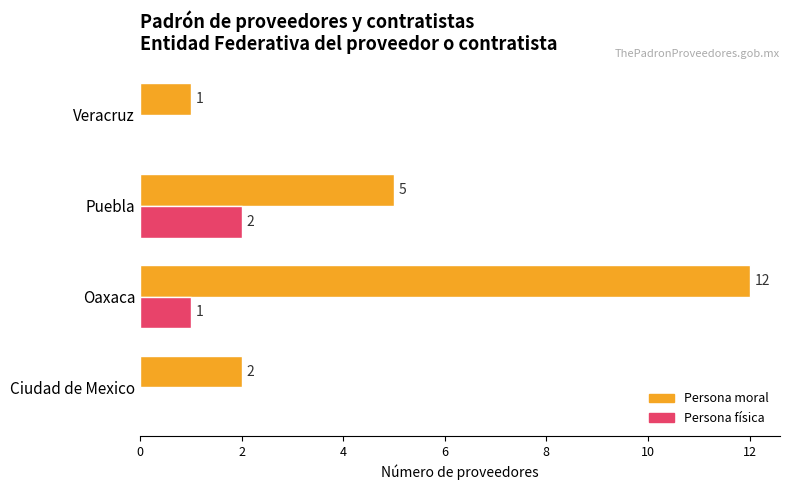

What is the greatest value displayed?

12